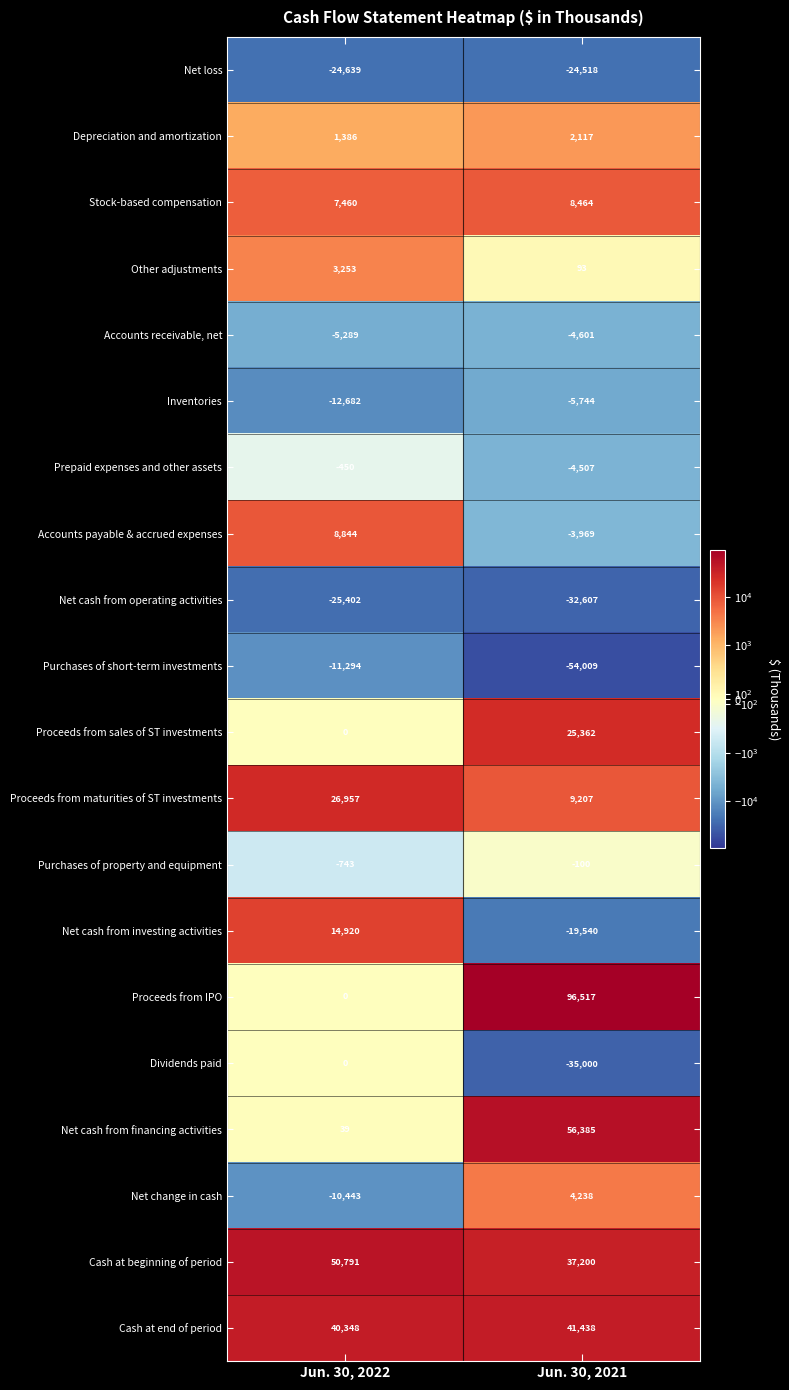

What is the minimum value shown in the chart?

-54009